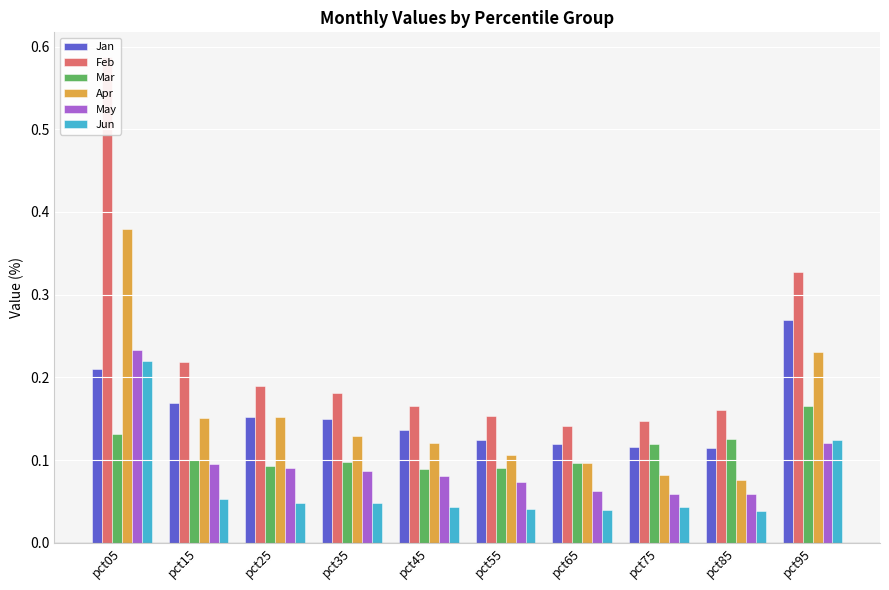

Reading left to right, list all the values displayed in this chart.

Jan: pct05=0.2	pct15=0.2	pct25=0.2	pct35=0.2	pct45=0.1	pct55=0.1	pct65=0.1	pct75=0.1	pct85=0.1	pct95=0.3
Feb: pct05=0.6	pct15=0.2	pct25=0.2	pct35=0.2	pct45=0.2	pct55=0.2	pct65=0.1	pct75=0.1	pct85=0.2	pct95=0.3
Mar: pct05=0.1	pct15=0.1	pct25=0.1	pct35=0.1	pct45=0.1	pct55=0.1	pct65=0.1	pct75=0.1	pct85=0.1	pct95=0.2
Apr: pct05=0.4	pct15=0.2	pct25=0.2	pct35=0.1	pct45=0.1	pct55=0.1	pct65=0.1	pct75=0.1	pct85=0.1	pct95=0.2
May: pct05=0.2	pct15=0.1	pct25=0.1	pct35=0.1	pct45=0.1	pct55=0.1	pct65=0.1	pct75=0.1	pct85=0.1	pct95=0.1
Jun: pct05=0.2	pct15=0.1	pct25=0.0	pct35=0.0	pct45=0.0	pct55=0.0	pct65=0.0	pct75=0.0	pct85=0.0	pct95=0.1